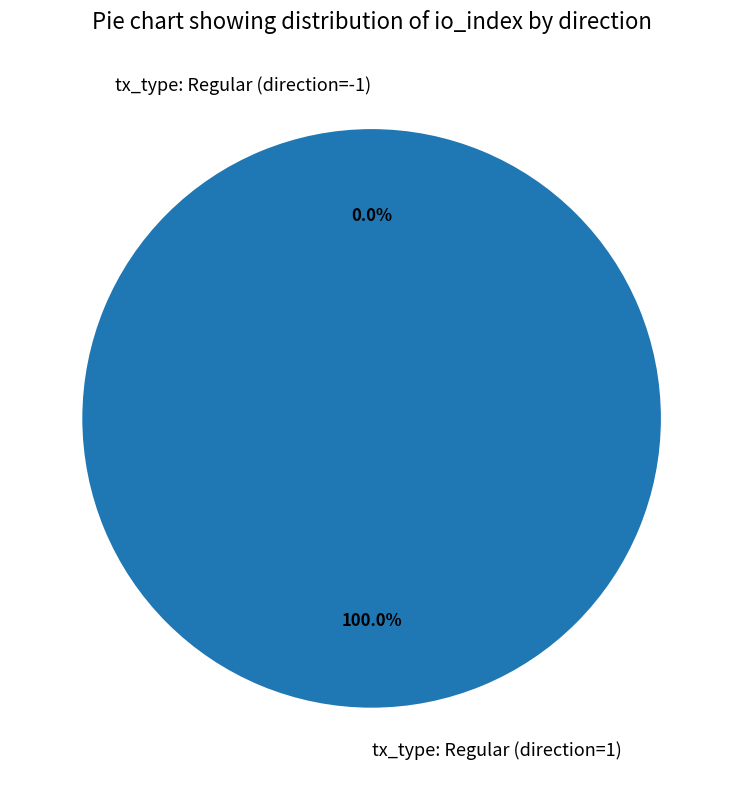

Which category has the smallest portion of the pie?

tx_type: Regular (direction=-1)